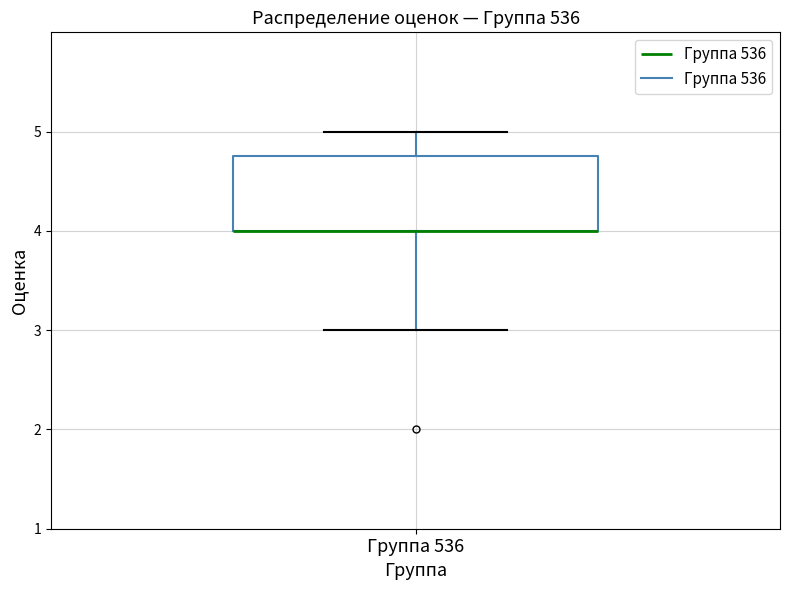

Transcribe this box plot: give where the median line is, the range the box spans, and where the two whiskers end, as read against the y-axis. The values are not printed on the chart, so give them approximately, as read against the axis.

median 4.0 (drawn on the box's lower edge), box 4.0 to 4.8, whiskers 3.0 to 5.0